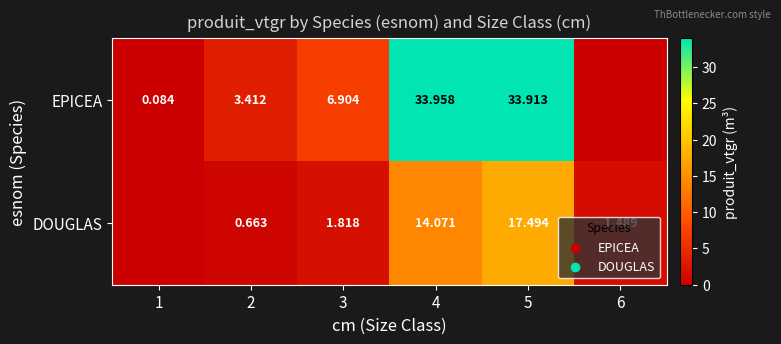

Rank the series at 2 from lowest to highest value.

DOUGLAS, EPICEA